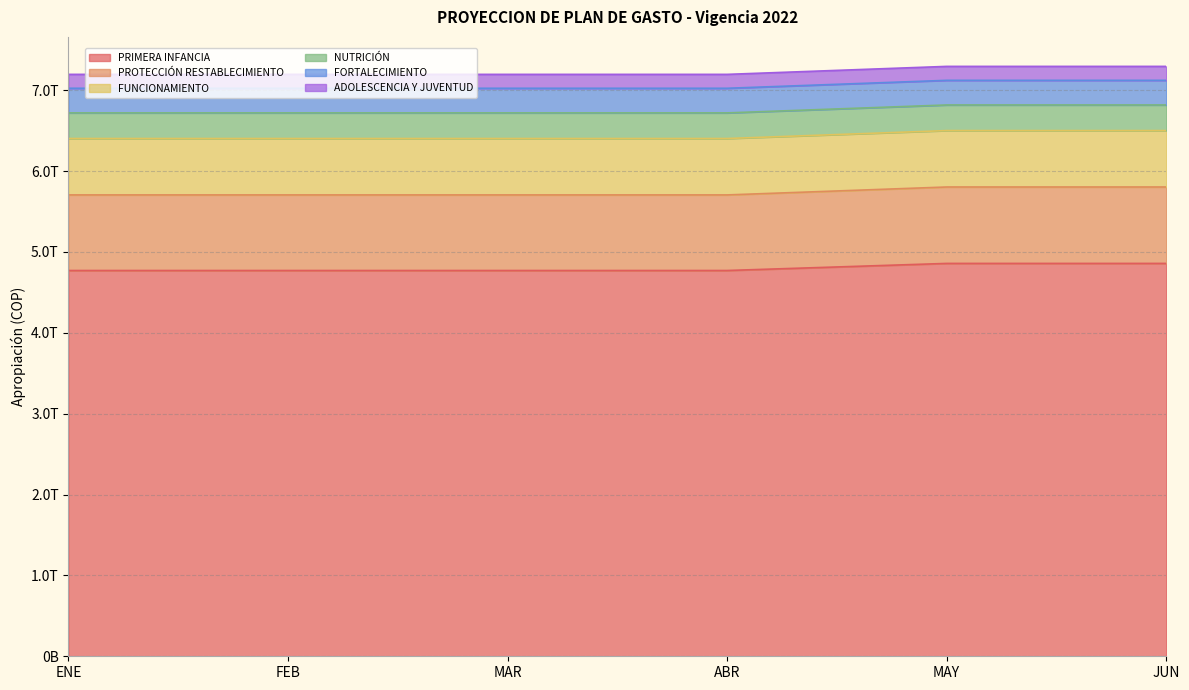

True or false: ADOLESCENCIA Y JUVENTUD has more than 0 interior local peaks.

False